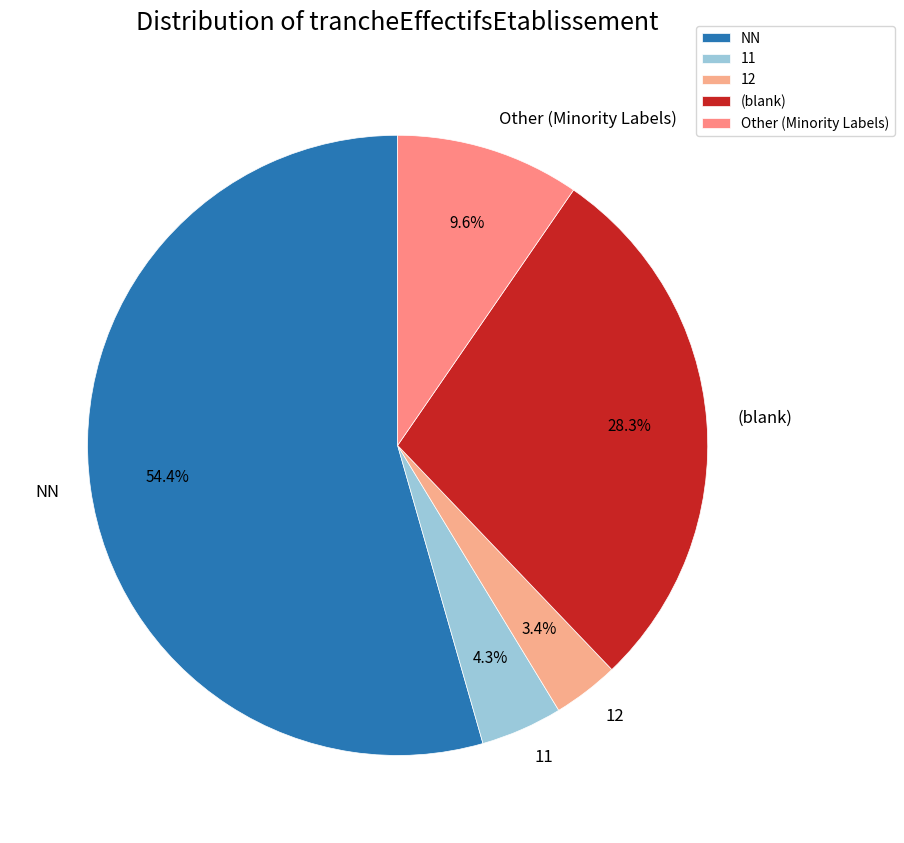

To the nearest percent, what is the difference between the largest and smallest slice percentages?

51%